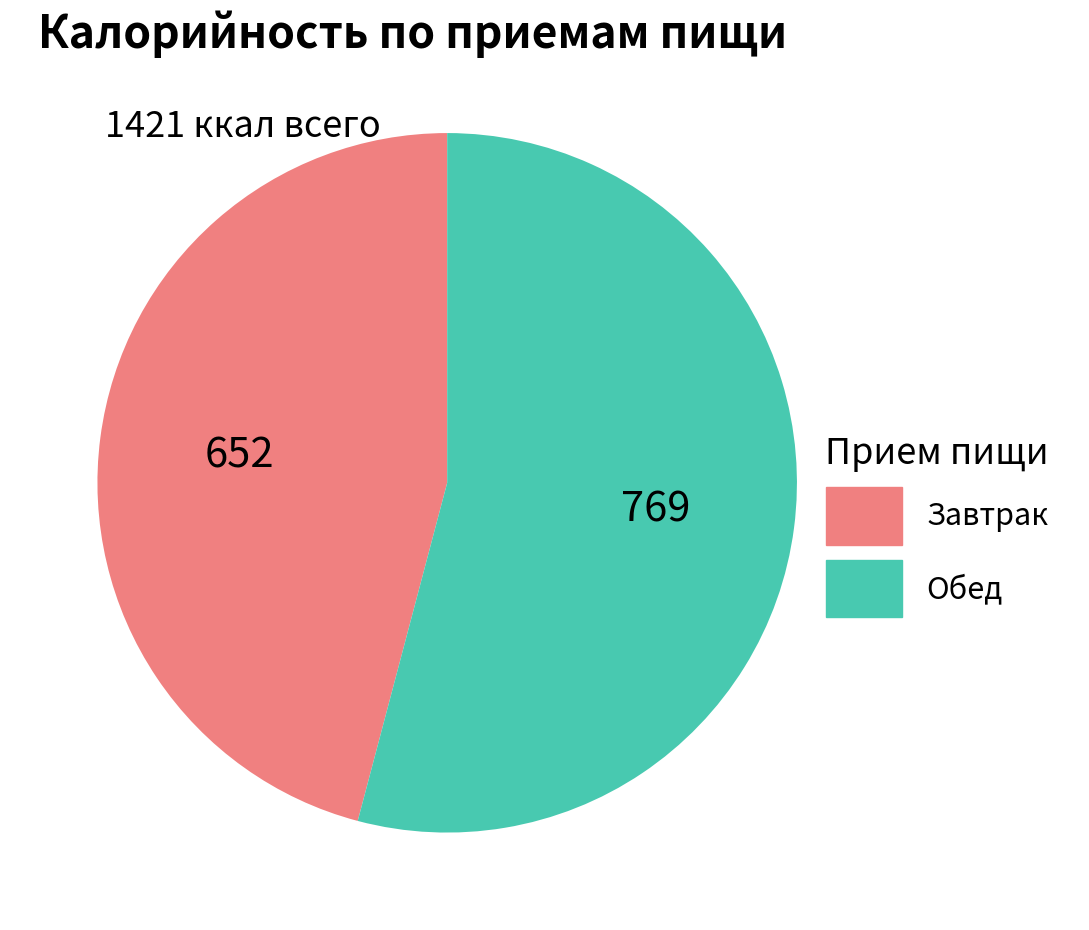

Does any single category account for the majority?

Yes